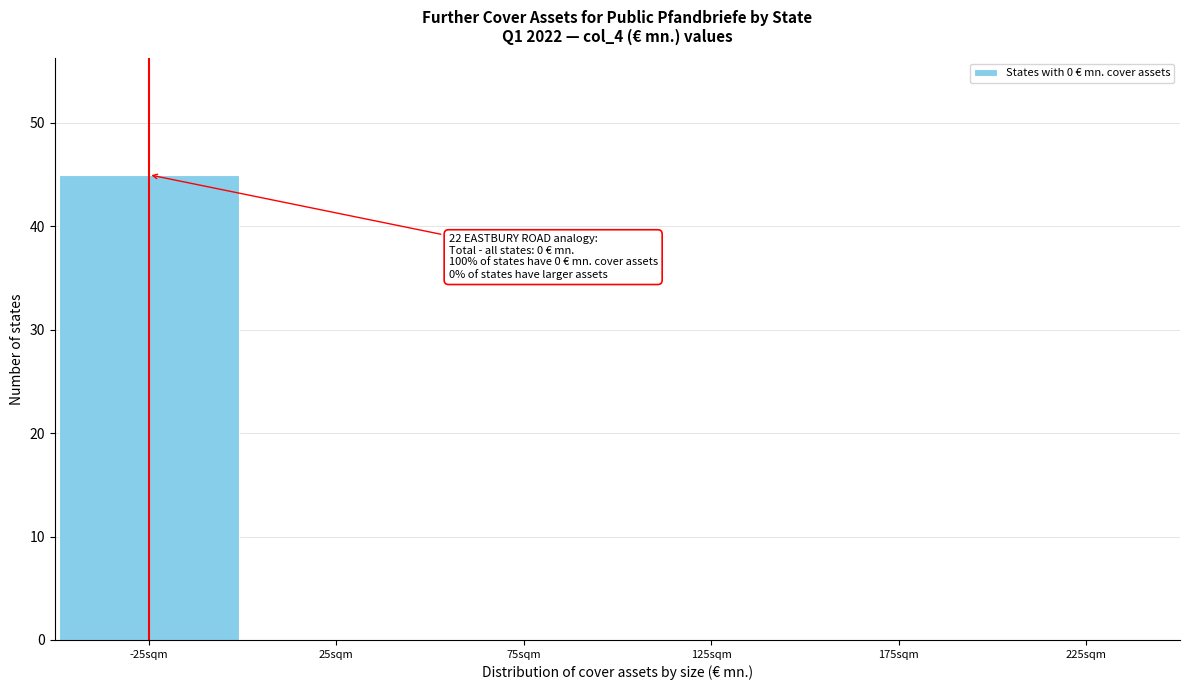

Which category has the highest value across all series?

-25sqm